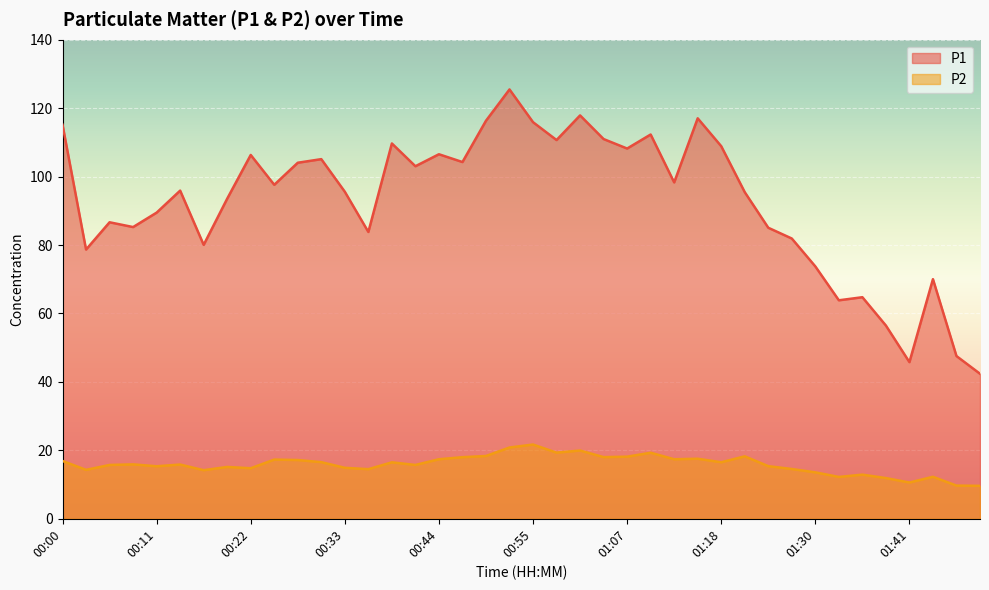

At which label does P2 first exceed 15?

00:00